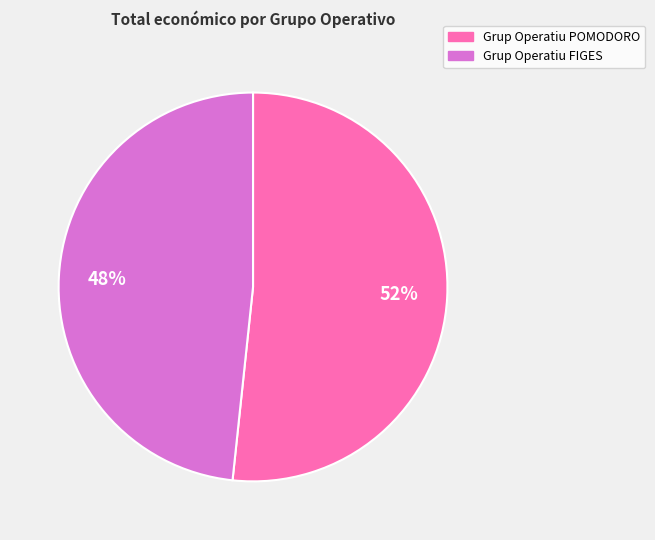

True or false: Grup Operatiu POMODORO accounts for 52% of the total.

True